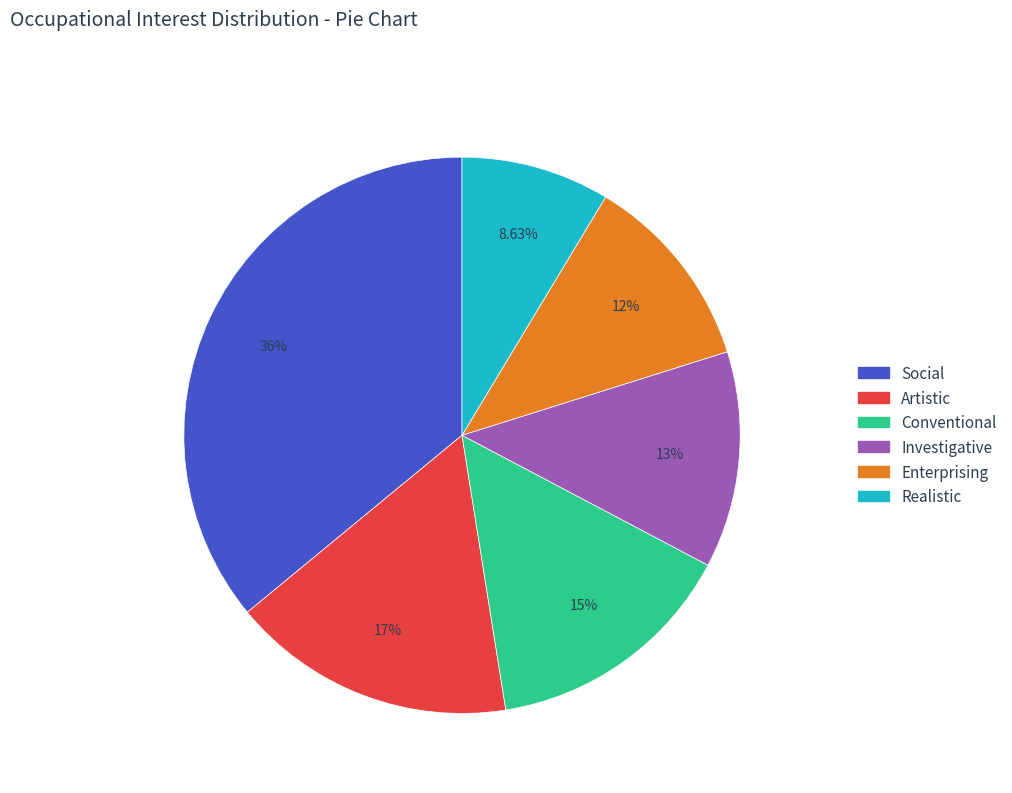

Which has a higher value, Realistic or Social?

Social